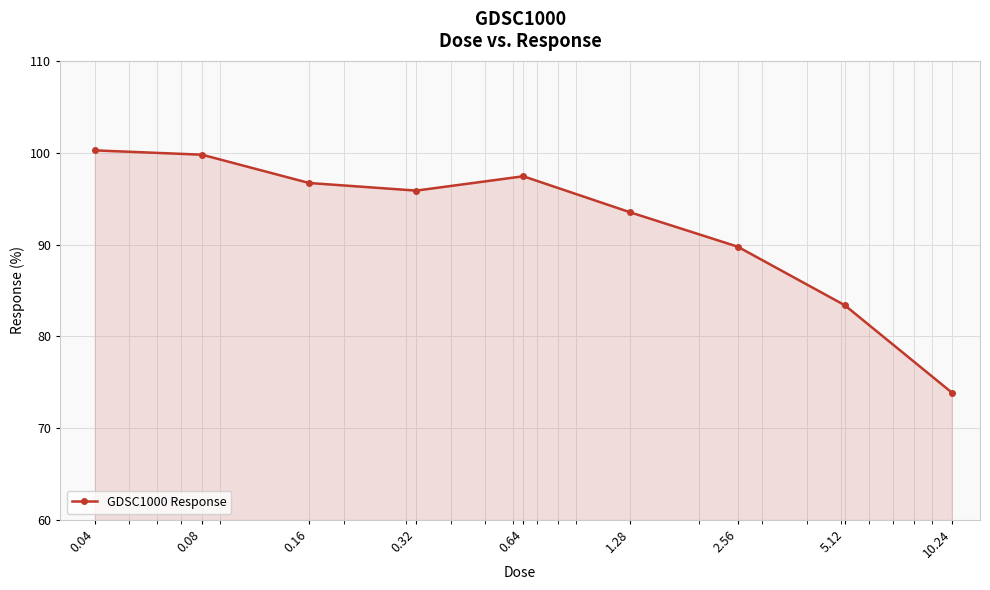

What is the greatest value displayed?

100.3